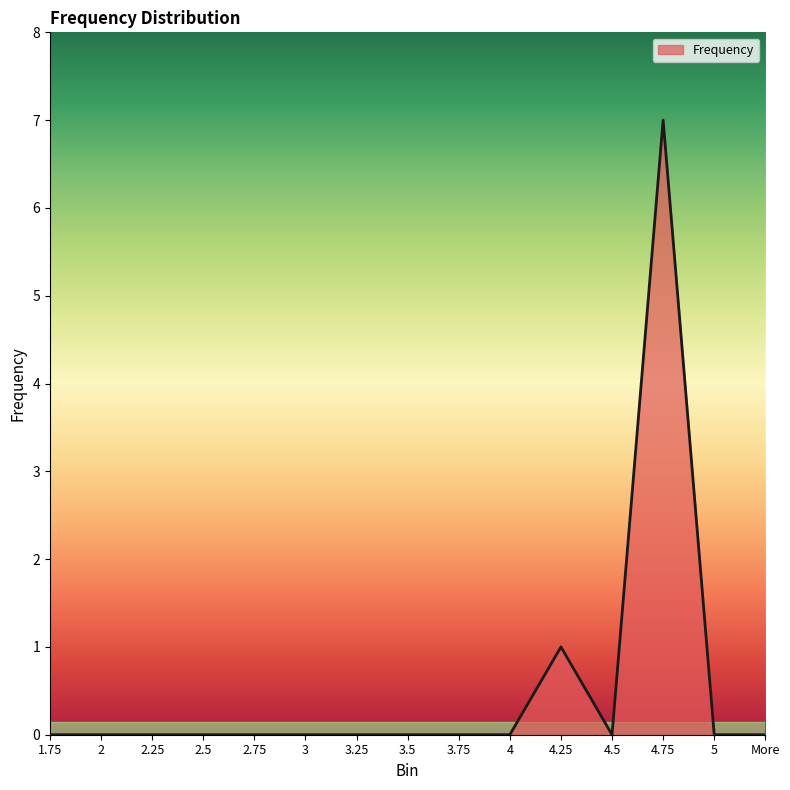

What is the difference between the maximum and minimum values?

7